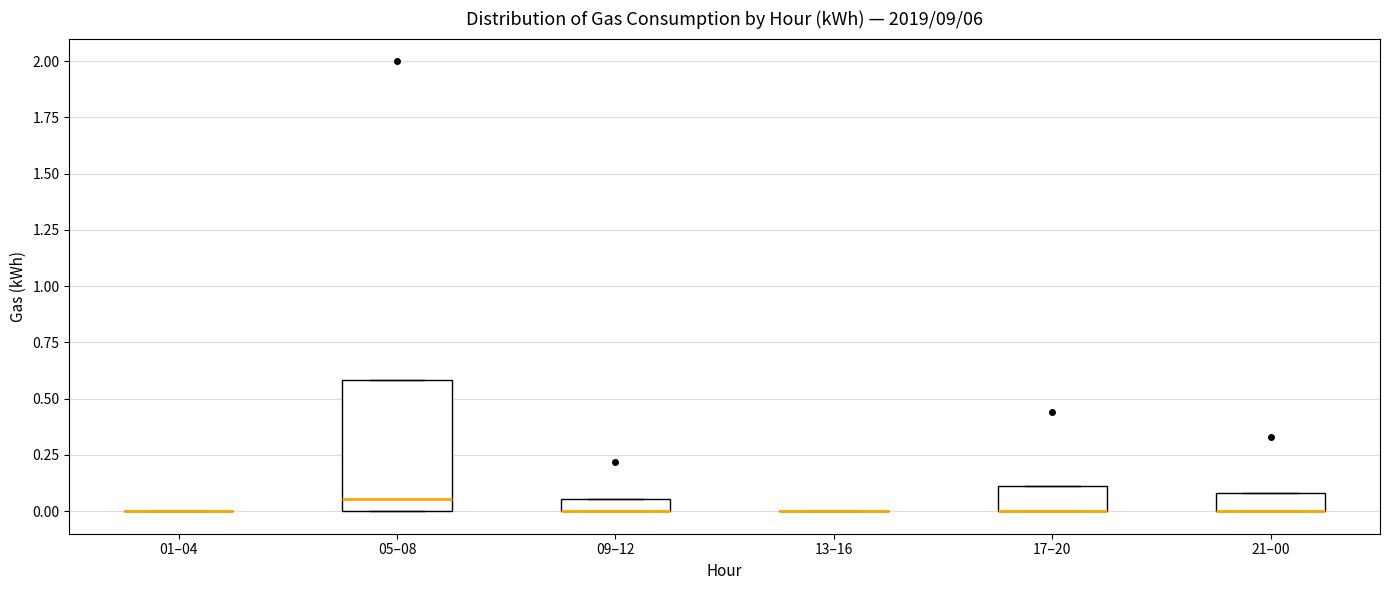

Comparing the boxes themselves (not the whiskers), which one is the tallest?

05–08